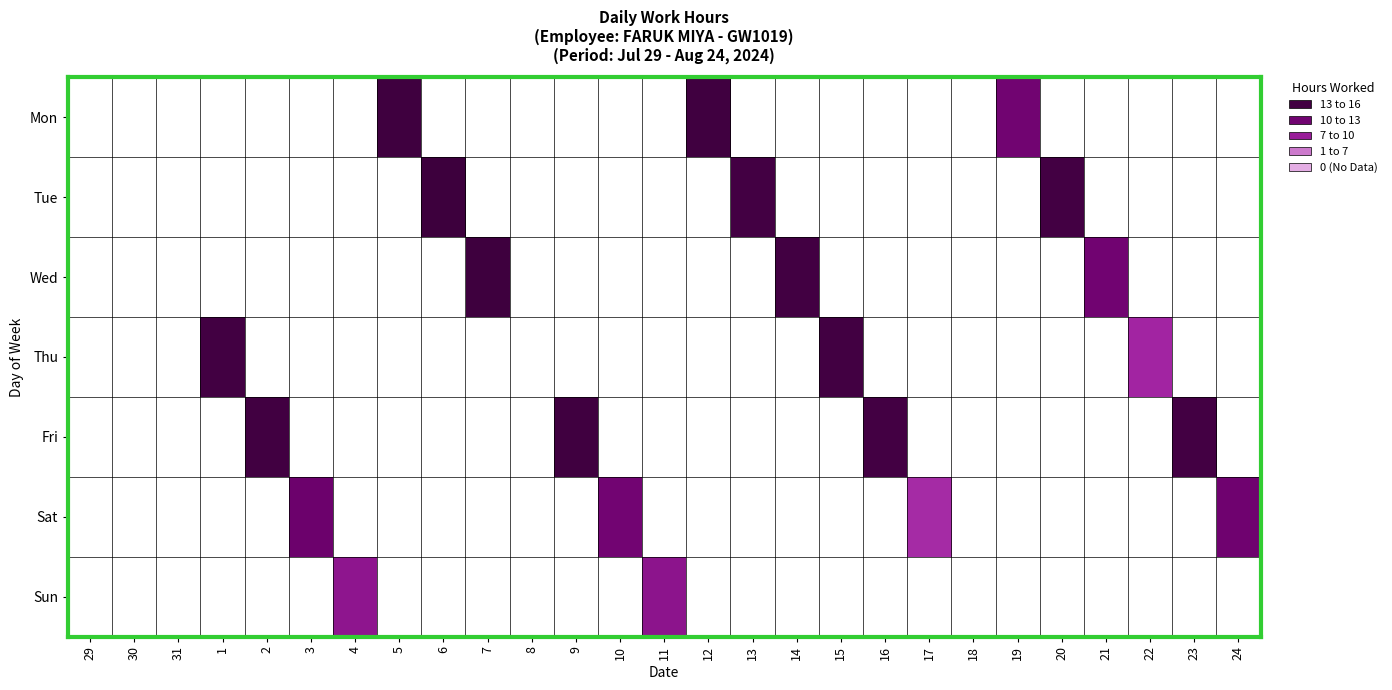

Is the value of Wed at 13 greater than the value of Tue at 23?

No